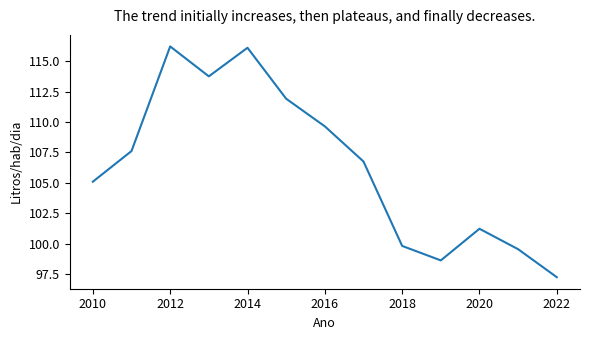

Does the chart display data point markers on the line(s)?

No